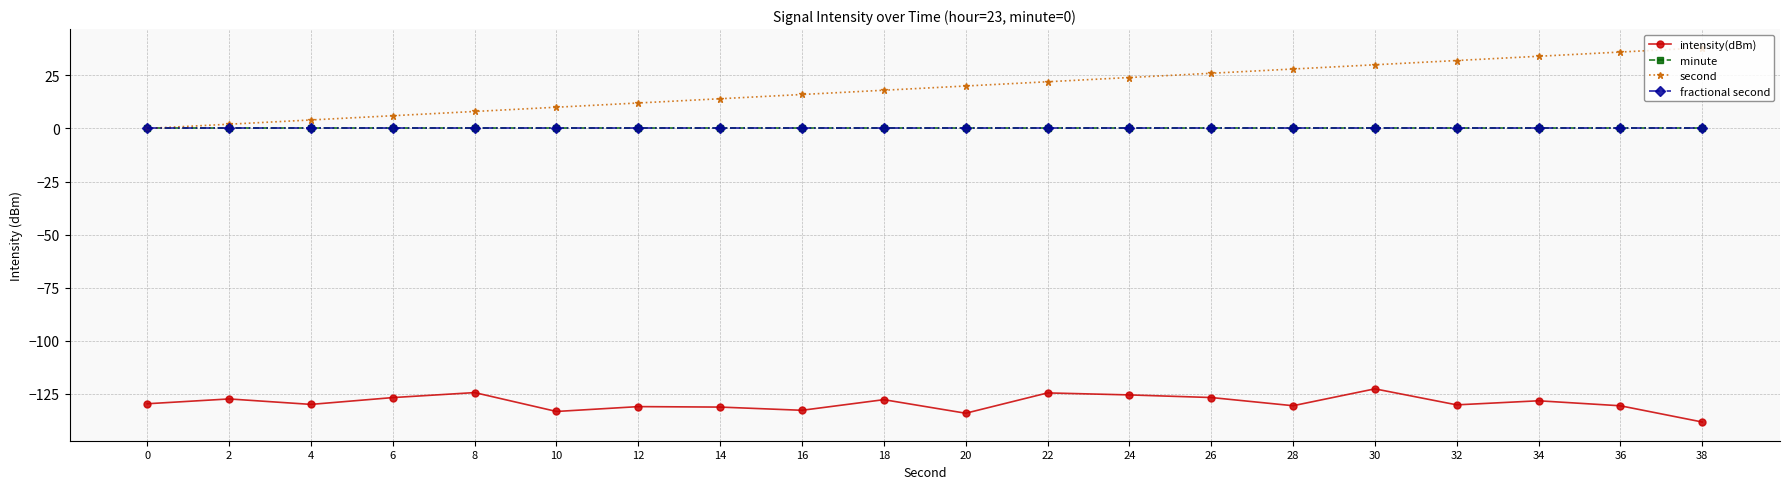

List the labels in order of minute value, largest first.

0, 2, 4, 6, 8, 10, 12, 14, 16, 18, 20, 22, 24, 26, 28, 30, 32, 34, 36, 38